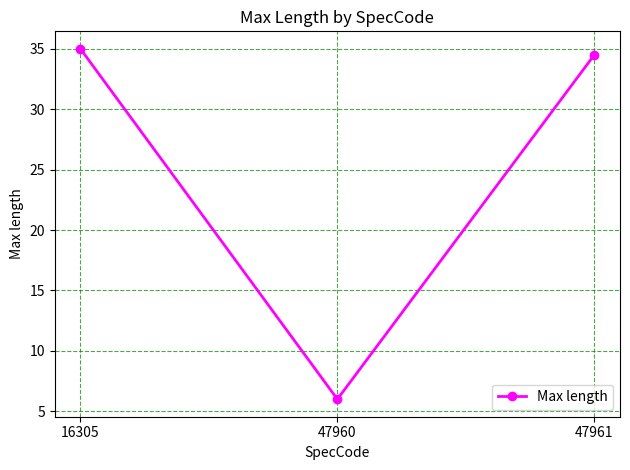

What is the value of the 2nd point from the left?

6.0